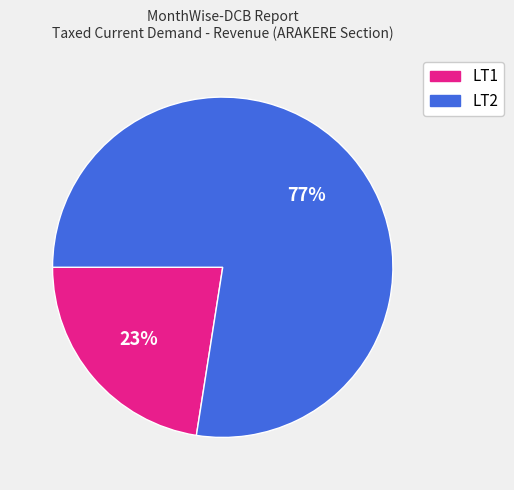

Is there a majority slice in this chart?

Yes